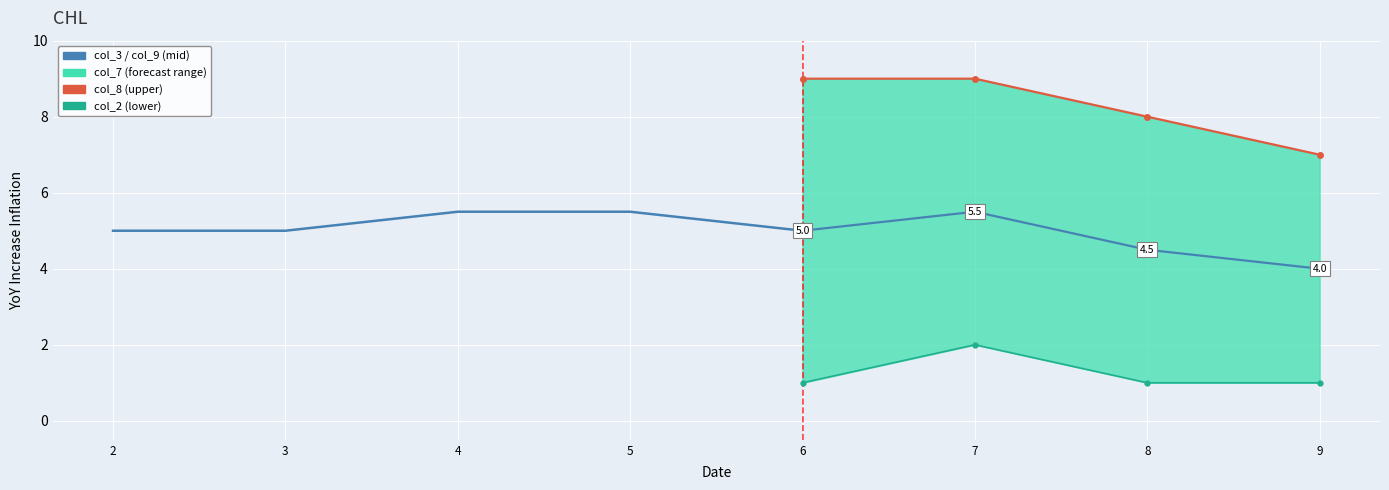

What is the value of the col_8 point at the 7th from the left?

8